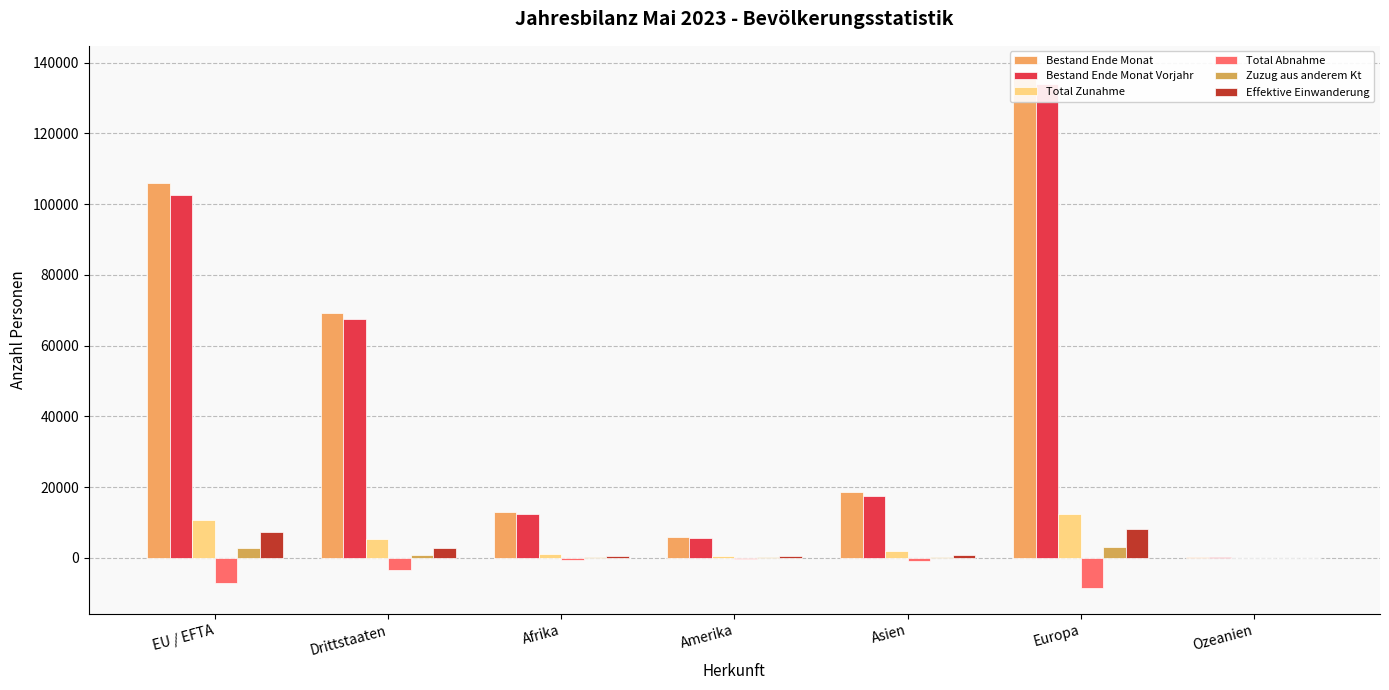

Which series changed the most between Amerika and Europa?

Bestand Ende Monat